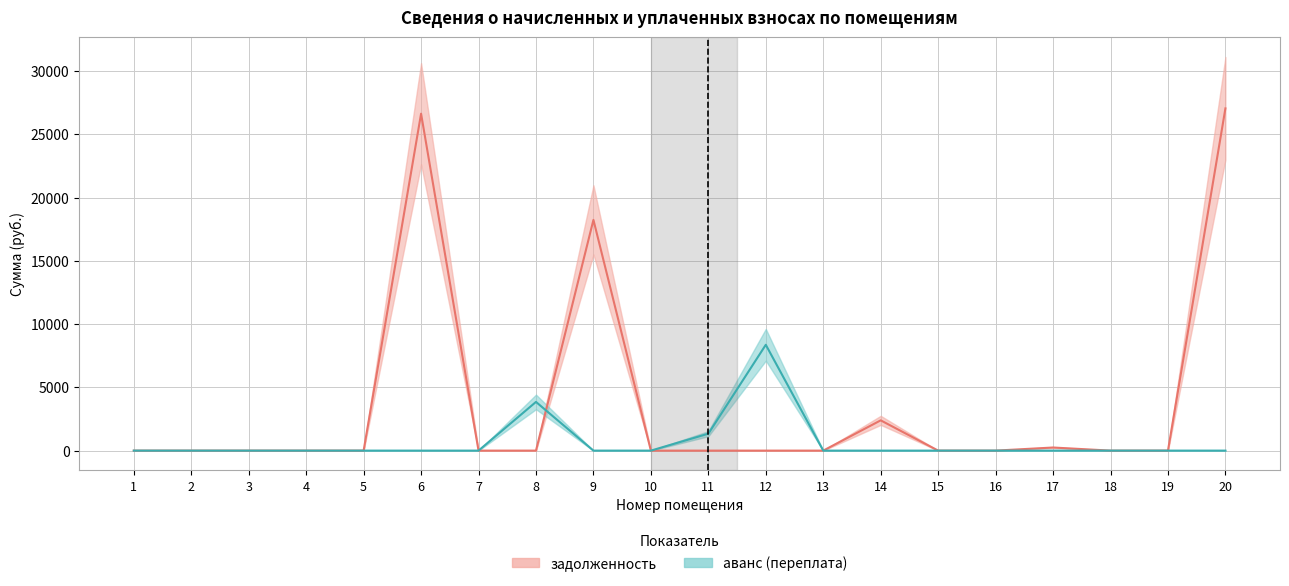

True or false: аванс (переплата) has more than 0 interior local peaks.

True